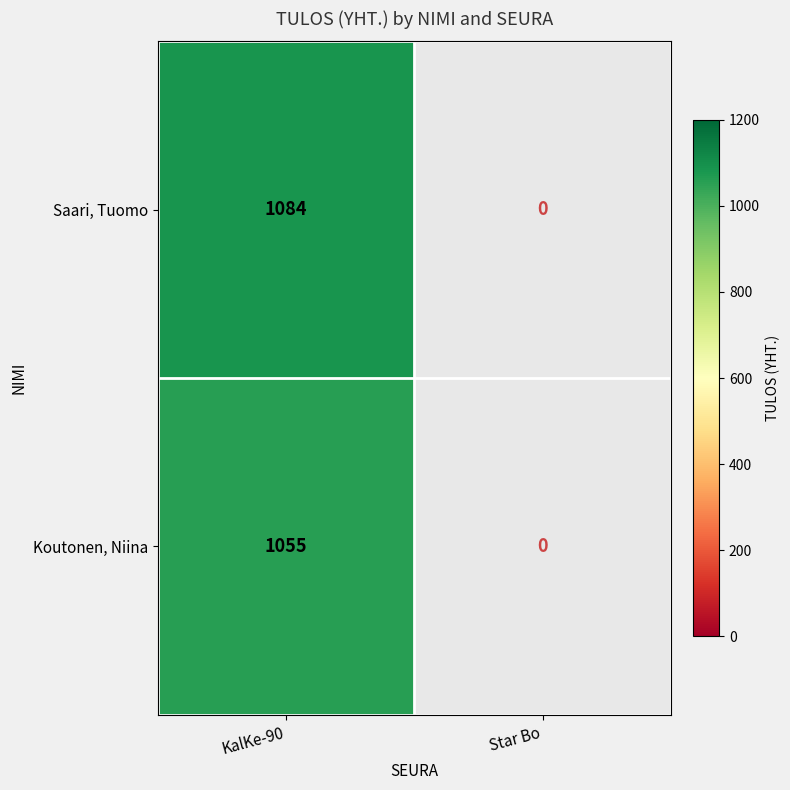

Rank the series at KalKe-90 from lowest to highest value.

Koutonen, Niina, Saari, Tuomo